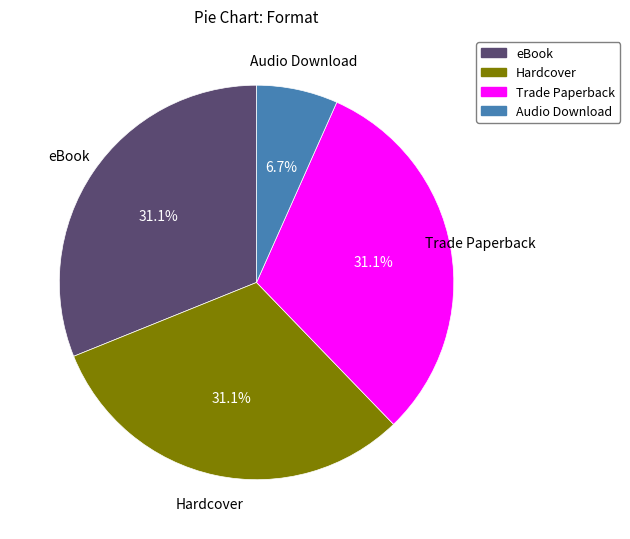

True or false: eBook accounts for 31% of the total.

True